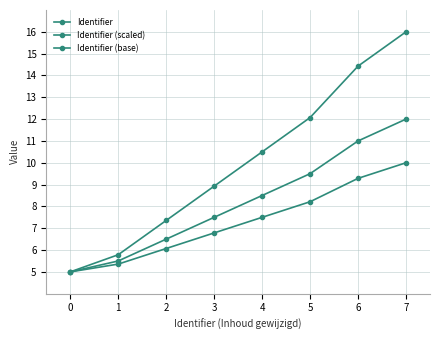

At 2, list the series in order from largest to smallest.

Identifier, Identifier (scaled), Identifier (base)